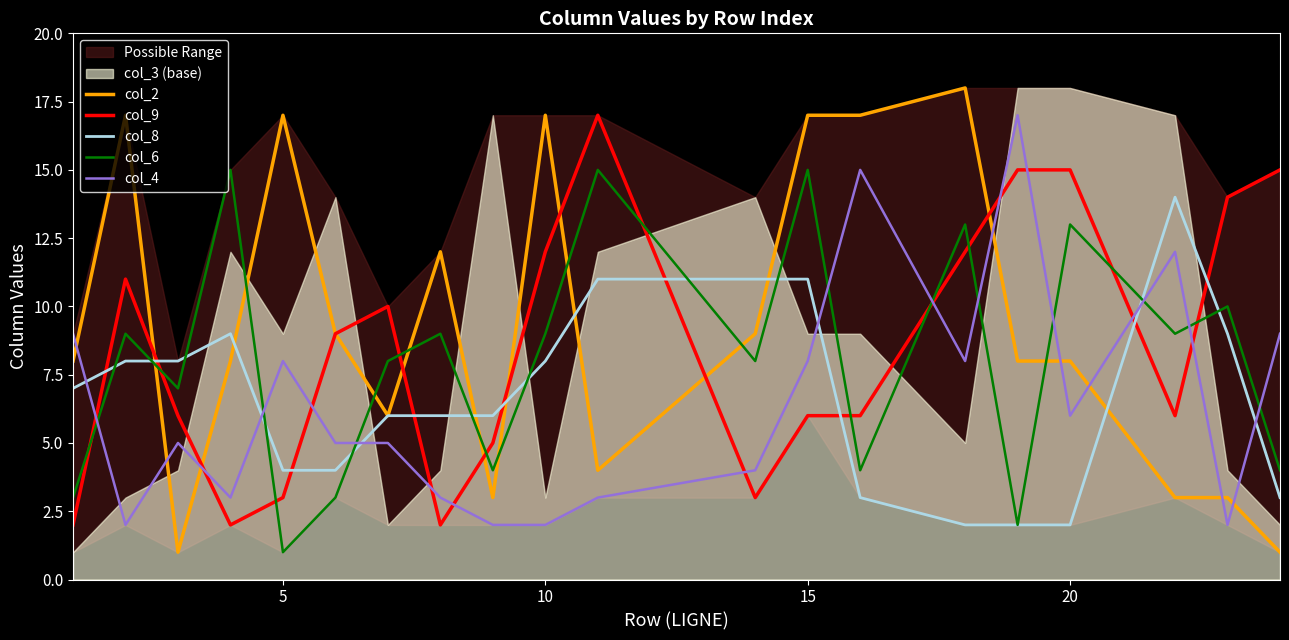

How many values in the col_2 series exceed 8?

9